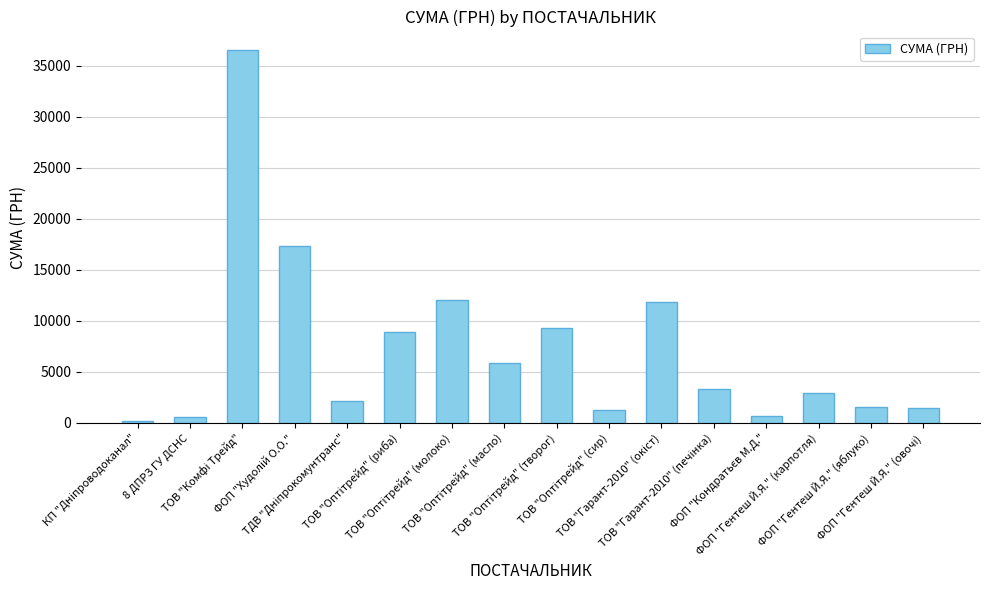

True or false: the data shows 4239.3 at ФОП "Гентеш Й.Я." (карпотля).

False